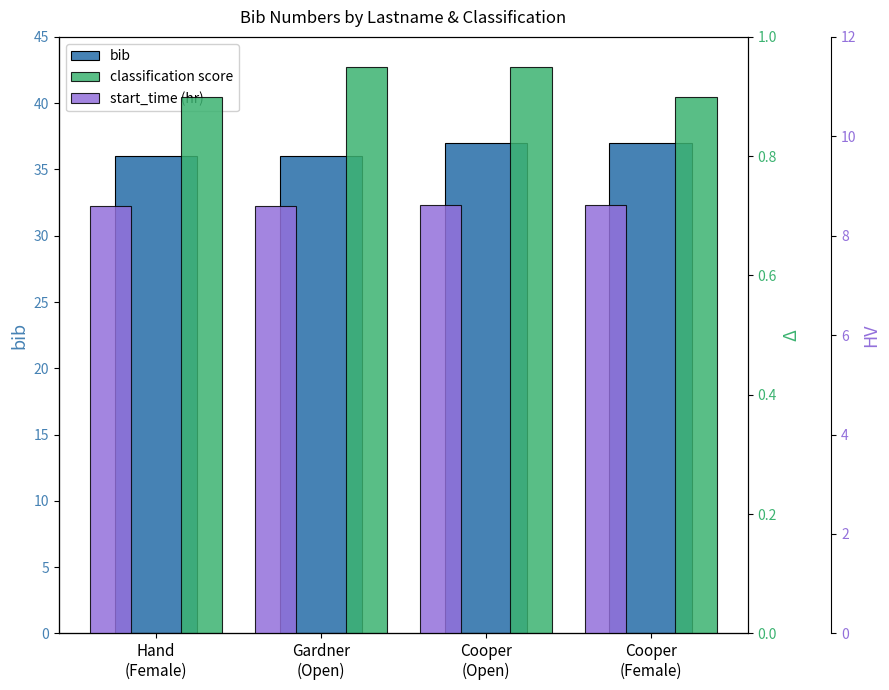

What are all the series names shown in the legend?

bib, classification score, start_time (hr)